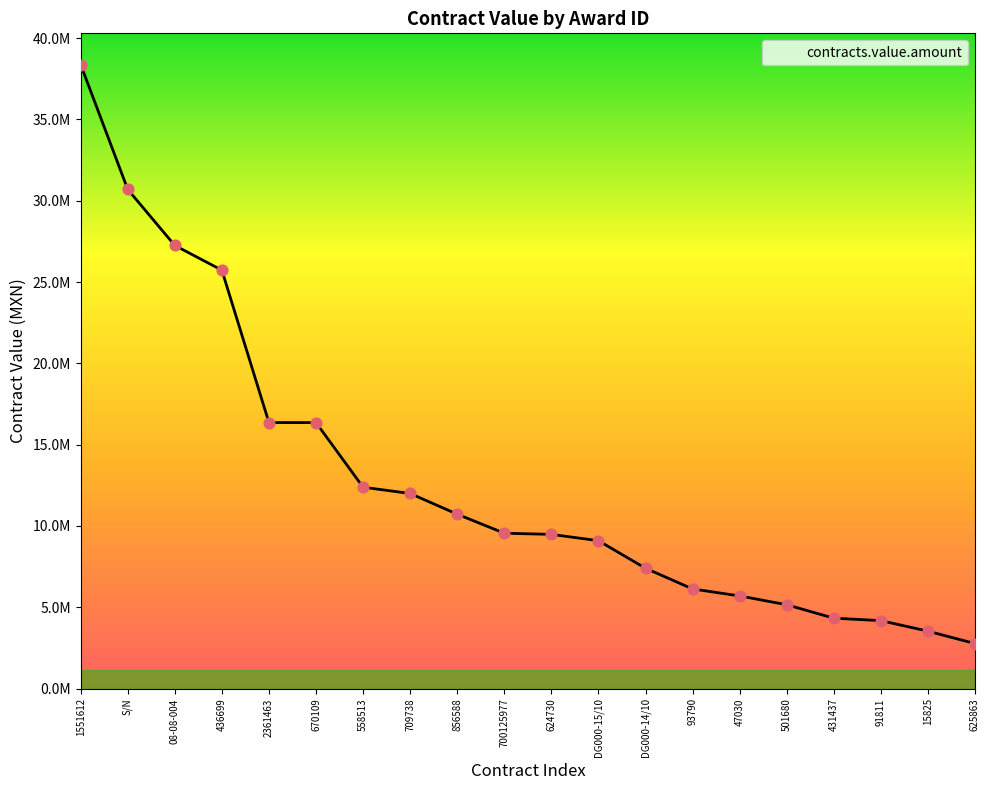

Between 670109 and DG000-15/10, which is larger?

670109